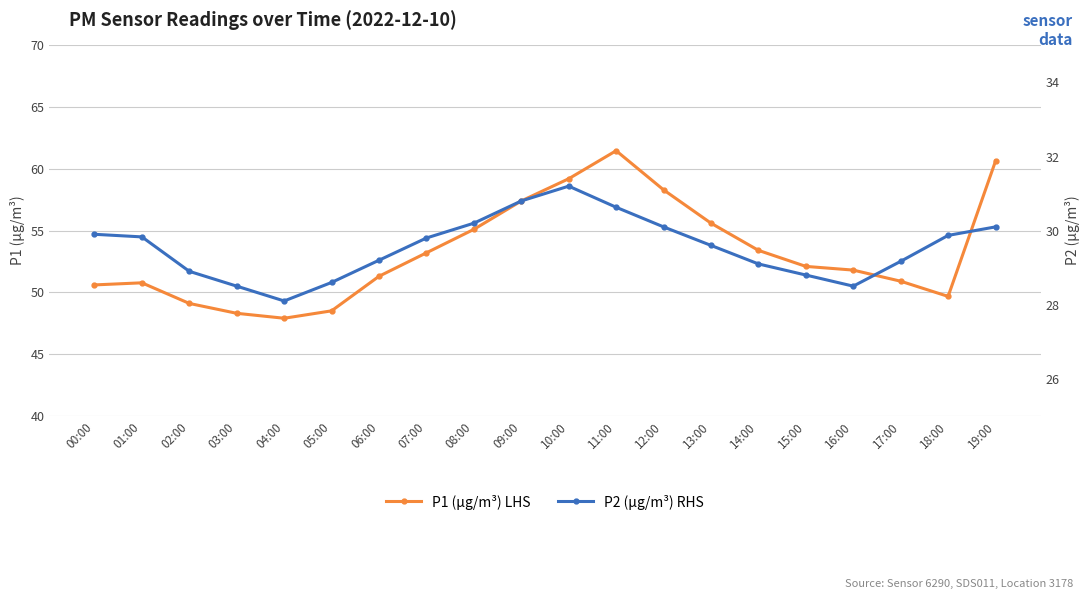

Which category has the highest value in the P2 (µg/m³) RHS series?

10:00